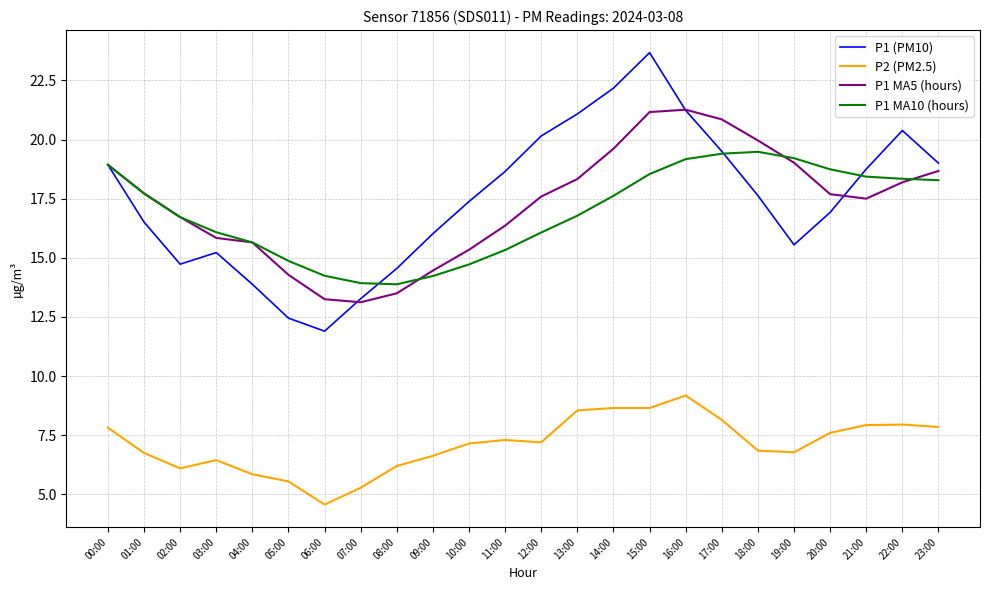

What position from the left is 04:00?

5